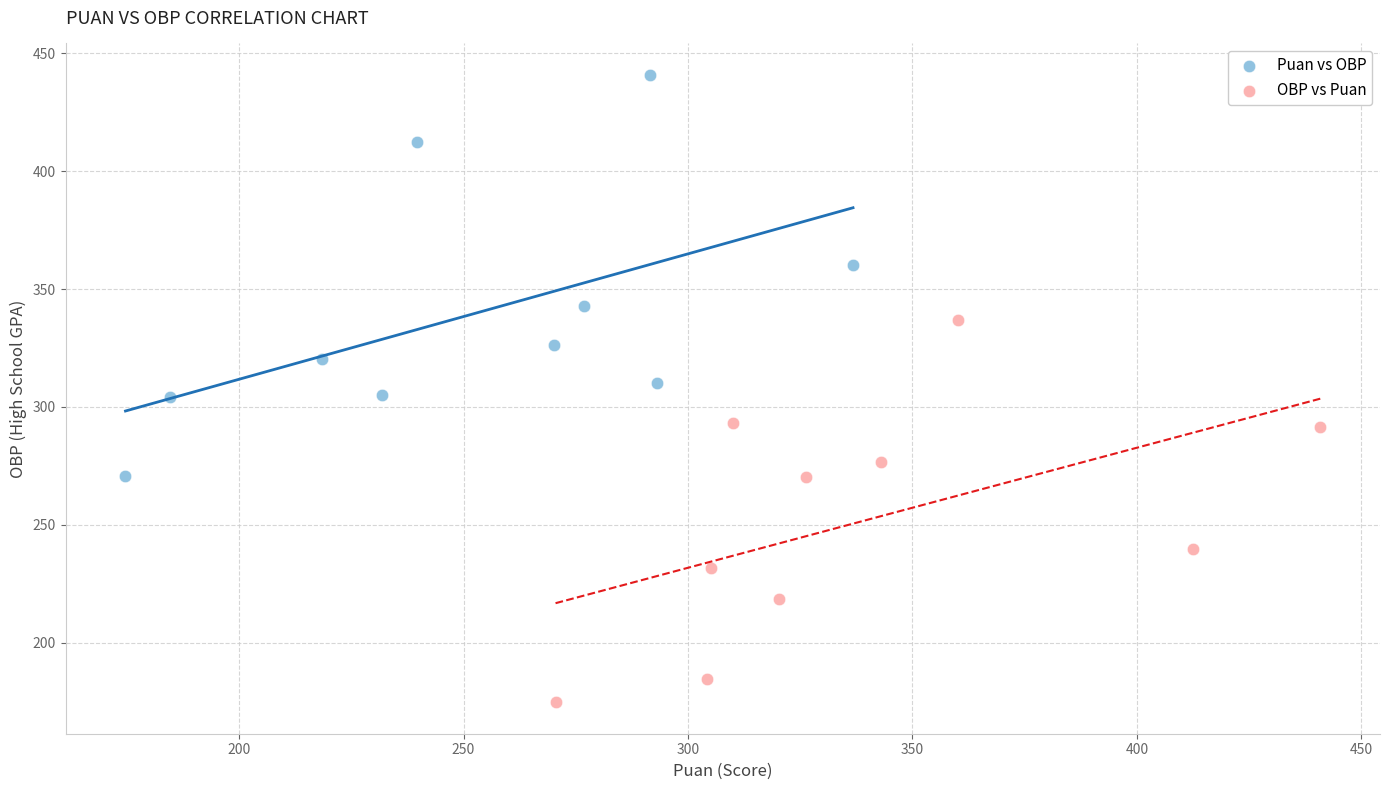

Which series contains the lowest Y value?

OBP vs Puan